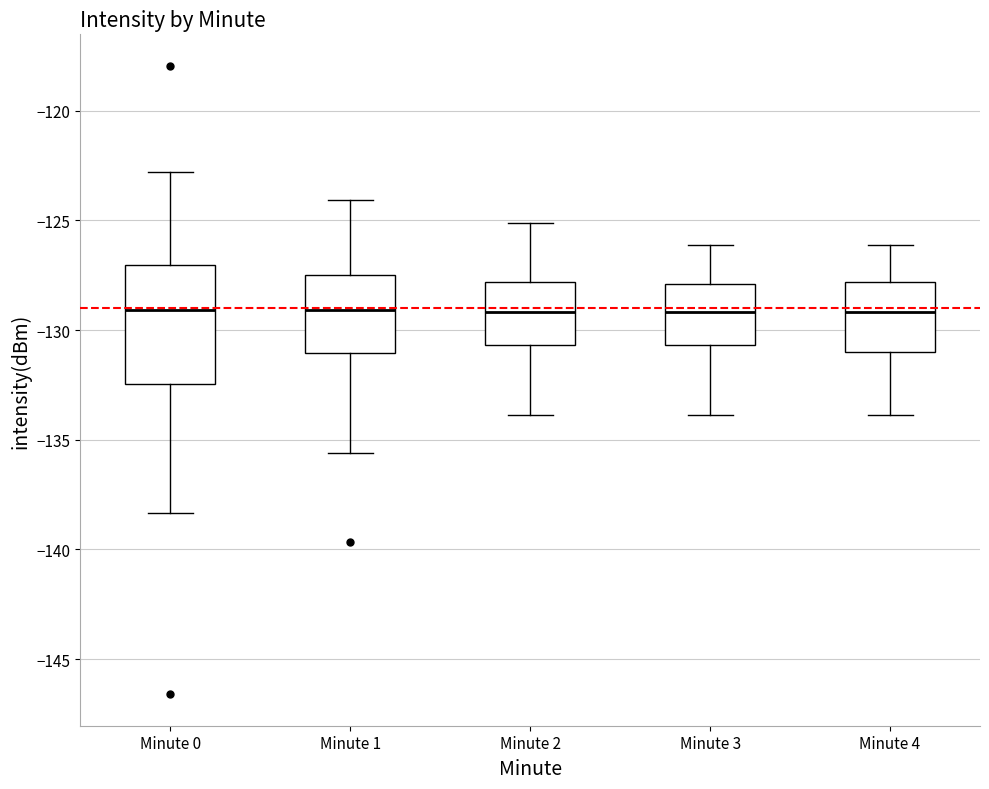

Reading left to right, transcribe this box plot: for each box, give where its median line is, the range the box spans, and where its two whiskers end, as read against the y-axis. The values are not printed on the chart, so give them approximately, as read against the axis.

Minute 0: median -129.0, box -132.5 to -127.0, whiskers -138.5 to -123.0
Minute 1: median -129.0, box -131.0 to -127.5, whiskers -135.5 to -124.0
Minute 2: median -129.0, box -130.5 to -128.0, whiskers -134.0 to -125.0
Minute 3: median -129.0, box -130.5 to -128.0, whiskers -134.0 to -126.0
Minute 4: median -129.0, box -131.0 to -128.0, whiskers -134.0 to -126.0